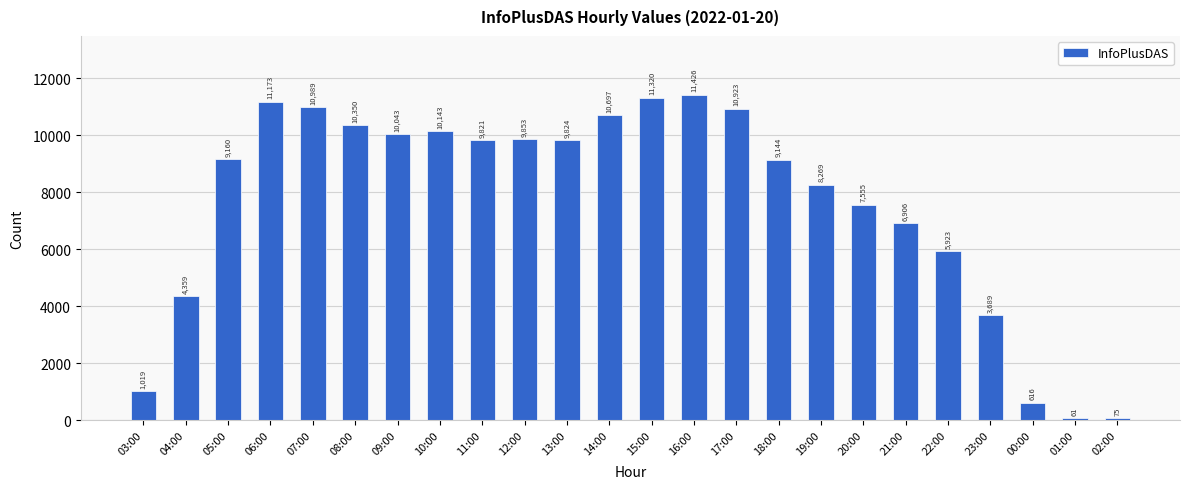

What is the sum of the values at 01:00 and 07:00?

11050